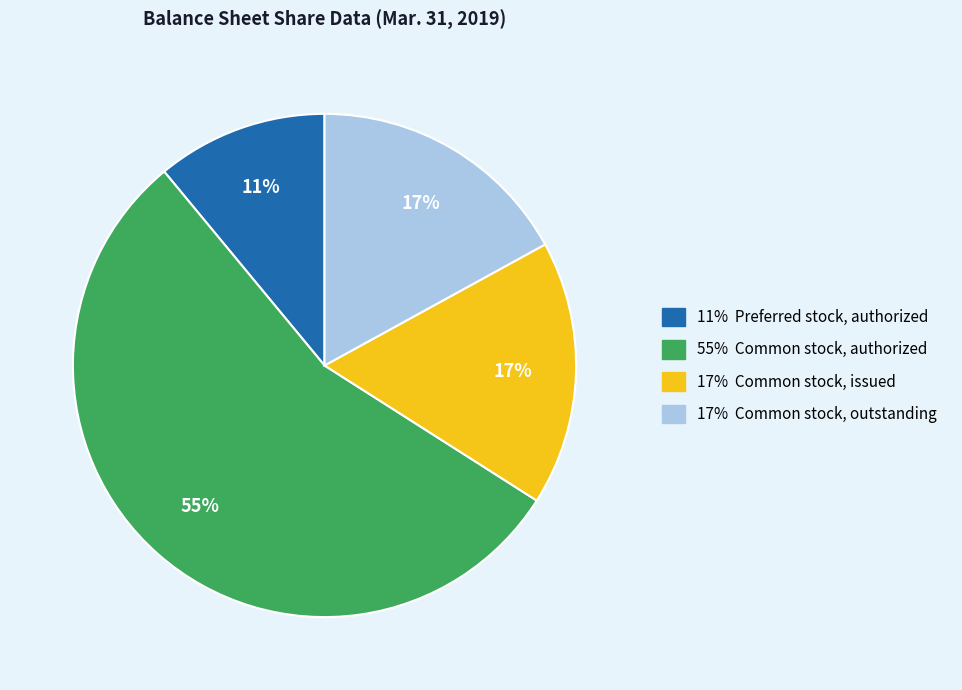

To the nearest percent, what is the average slice percentage?

25%